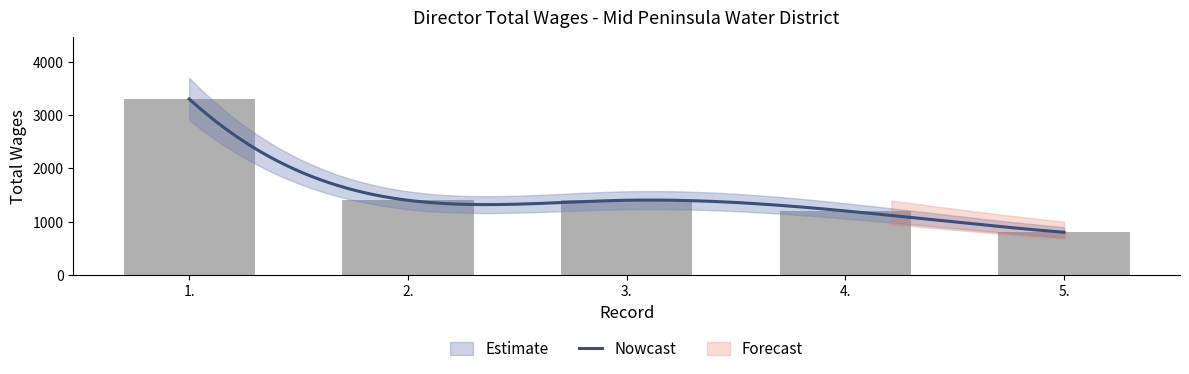

What is the label of the 3rd bar from the left?

3.